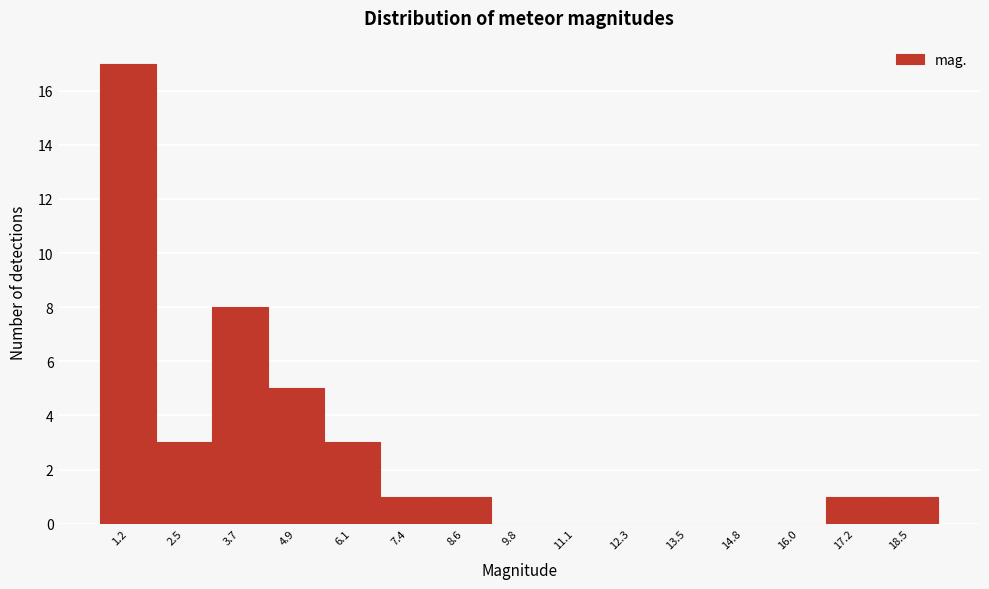

Reading left to right, transcribe all the data shown in this chart.

1.2=17	2.5=3	3.7=8	4.9=5	6.1=3	7.4=1	8.6=1	9.8=0	11.1=0	12.3=0	13.5=0	14.8=0	16.0=0	17.2=1	18.5=1